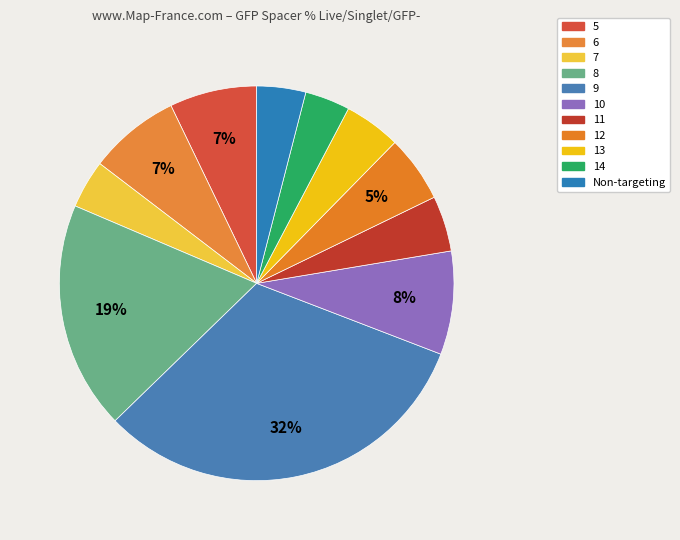

How much of the chart is everything except 10?

91.5%